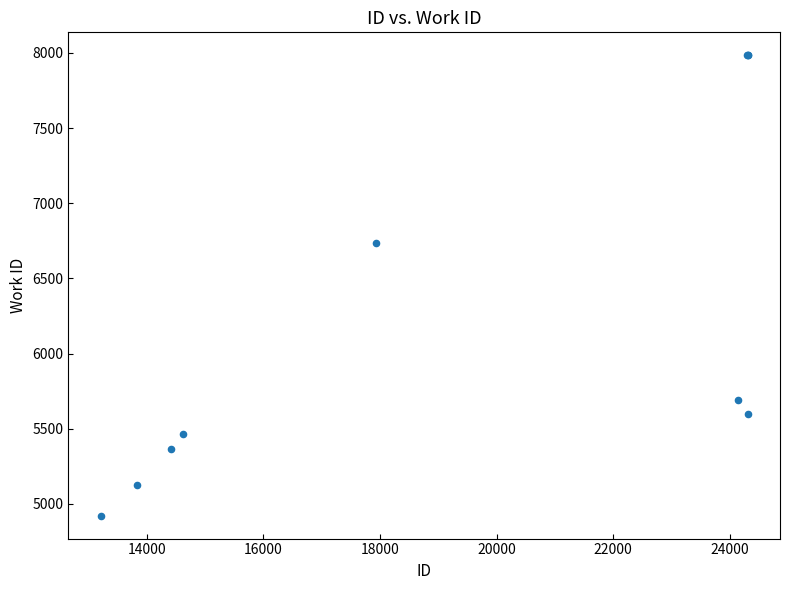

What Y value in the scatter plot is closest to 6453?

6736